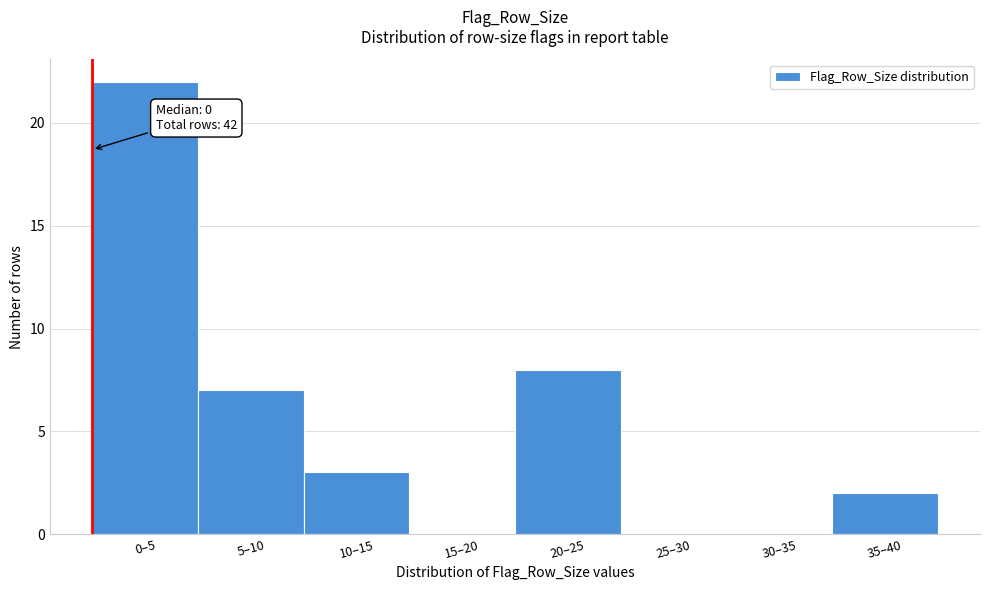

Reading right to left, list all the values displayed in this chart.

35–40=2	30–35=0	25–30=0	20–25=8	15–20=0	10–15=3	5–10=7	0–5=22